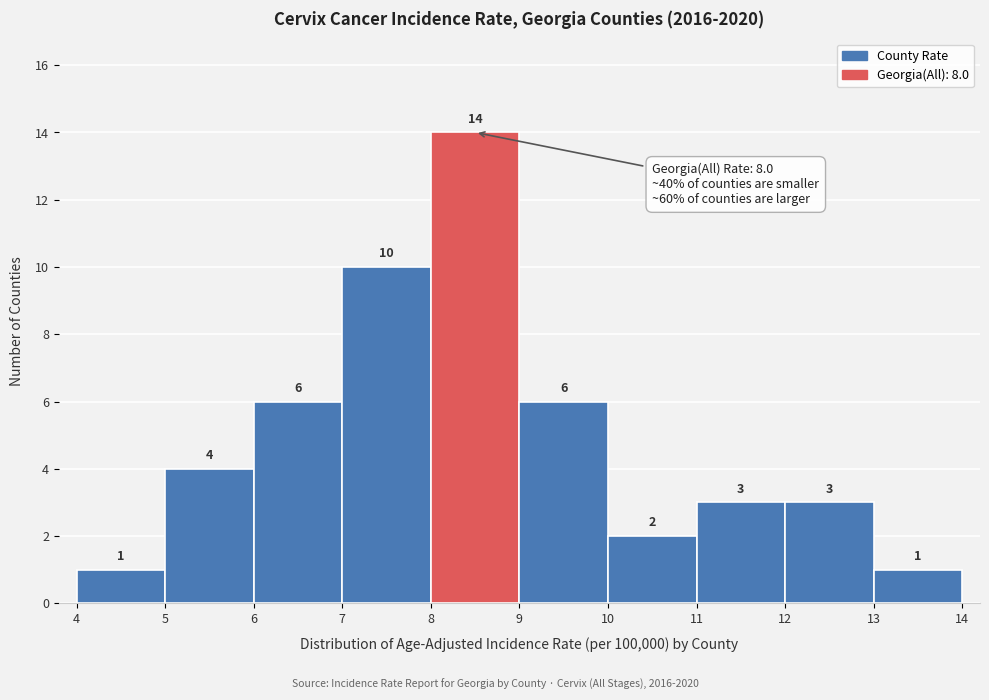

Reading left to right, list every bar in this chart as the range it spans on the x-axis followed by its height.

4 to 5: 1
5 to 6: 4
6 to 7: 6
7 to 8: 10
8 to 9: 14
9 to 10: 6
10 to 11: 2
11 to 12: 3
12 to 13: 3
13 to 14: 1